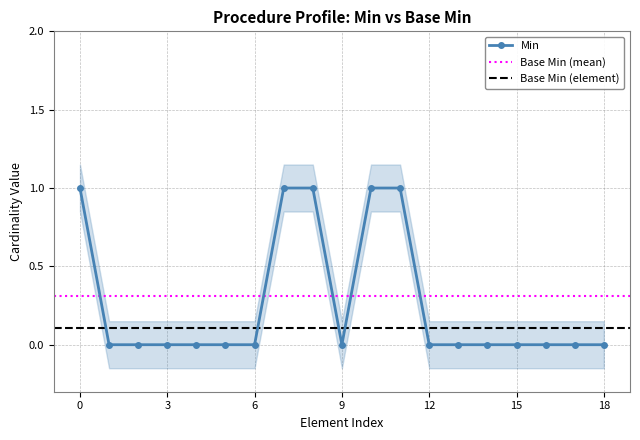

True or false: the data has more than 2 interior local peaks.

False